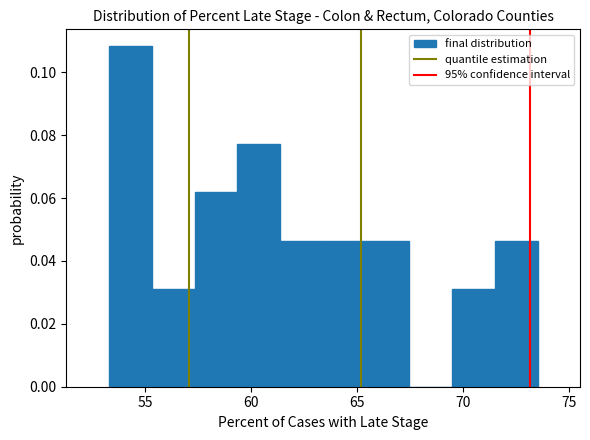

How tall is the bar that spans 57.5 to 59.5 on the x-axis? Neither the bar edges nor the heights are printed on the chart, so give them approximately, as read against the axes.

0.062